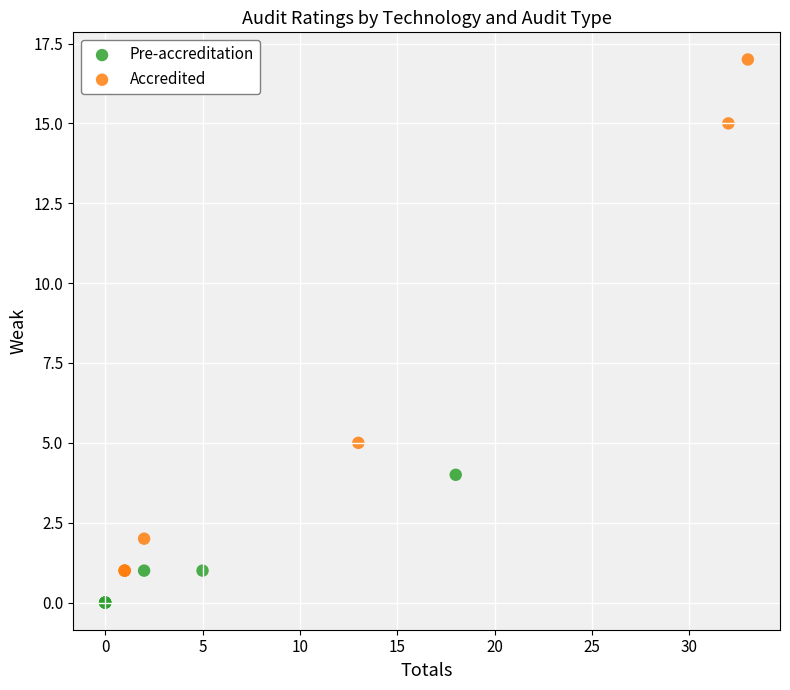

Which series contains the highest Y value?

Accredited